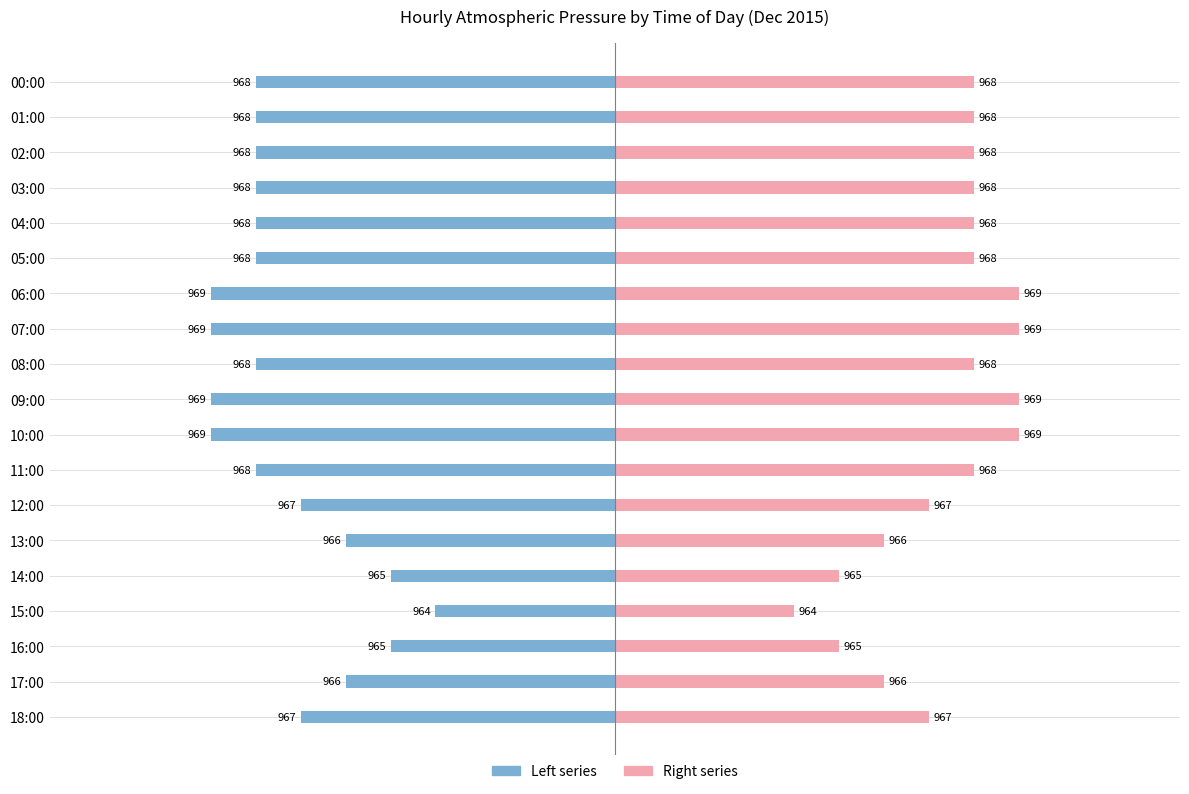

What is the label of the 18th bar from the left?

17:00